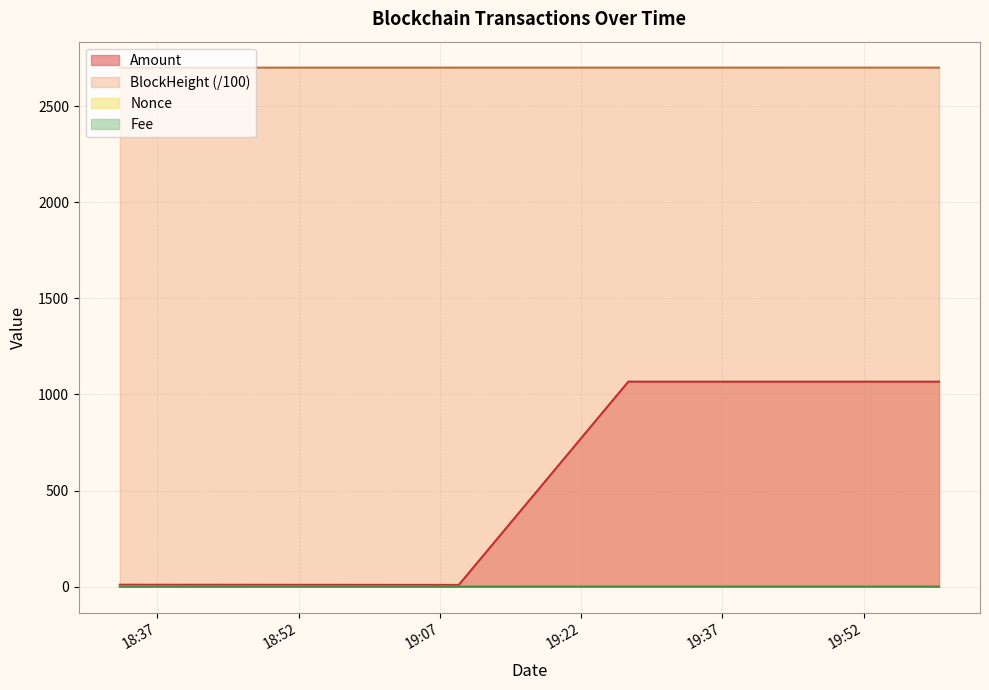

Reading left to right, transcribe all the data shown in this chart.

Amount: 10.0	8.9	1066.3	1066.3
Nonce: 1.0	0.0	2.0	1.0
BlockHeight: 2699.7	2699.8	2699.8	2699.9